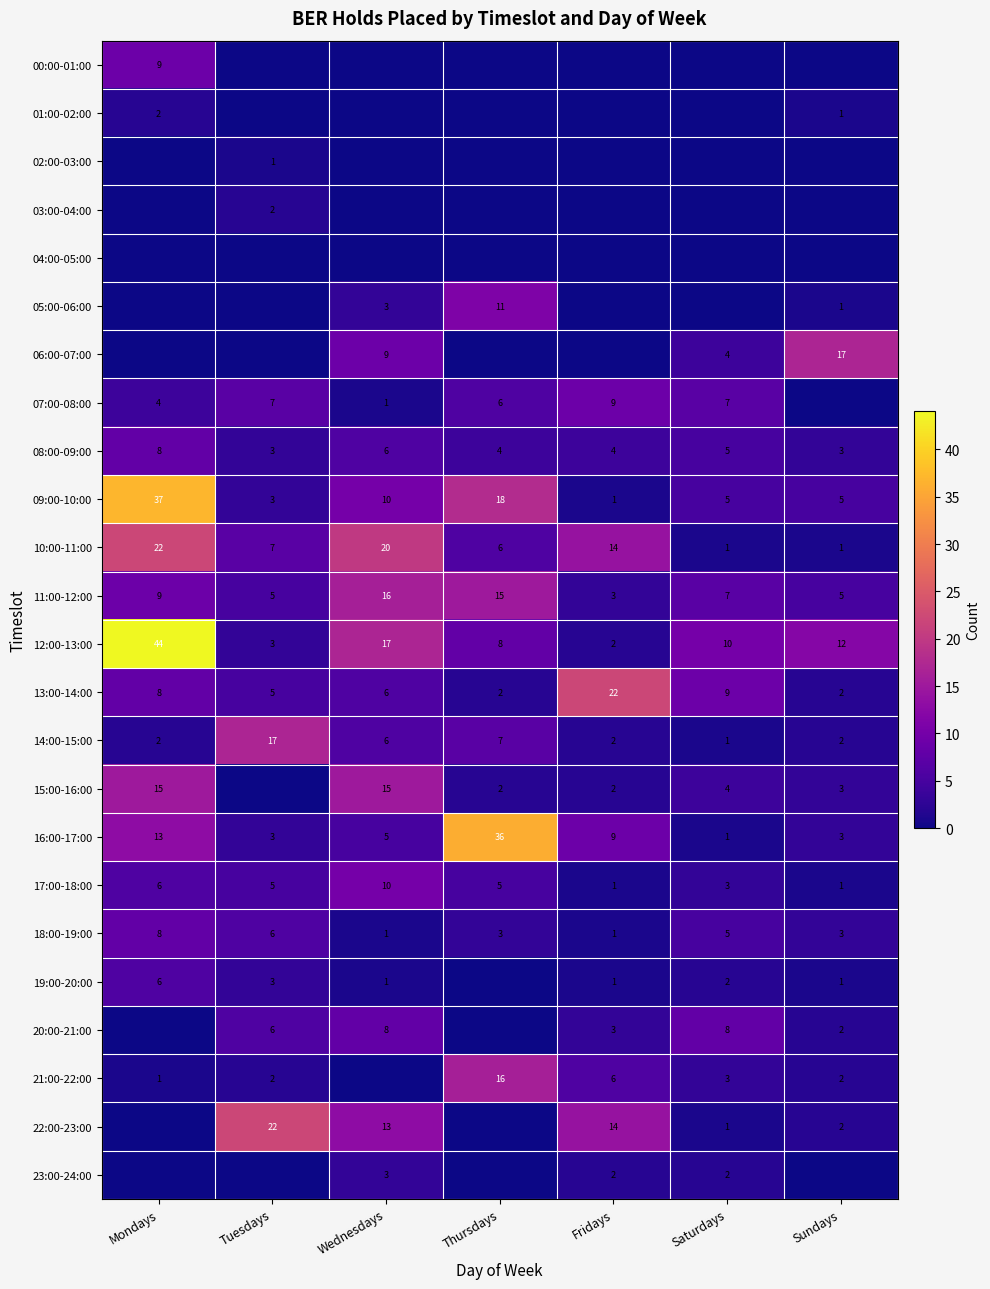

How many 17:00-18:00 values are between 1 and 6?

6